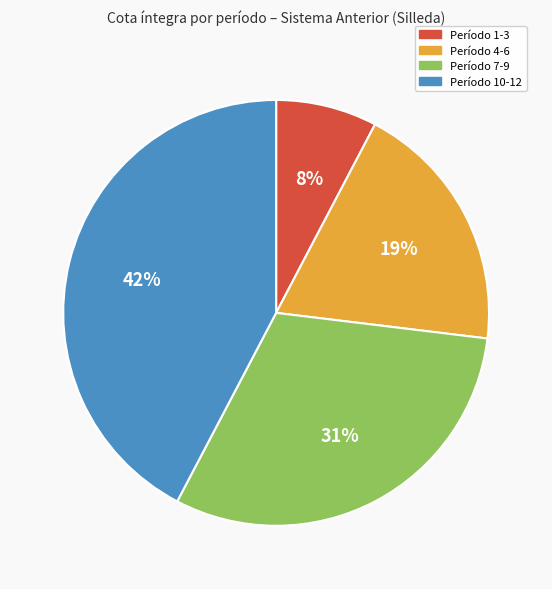

Does any single category account for the majority?

No